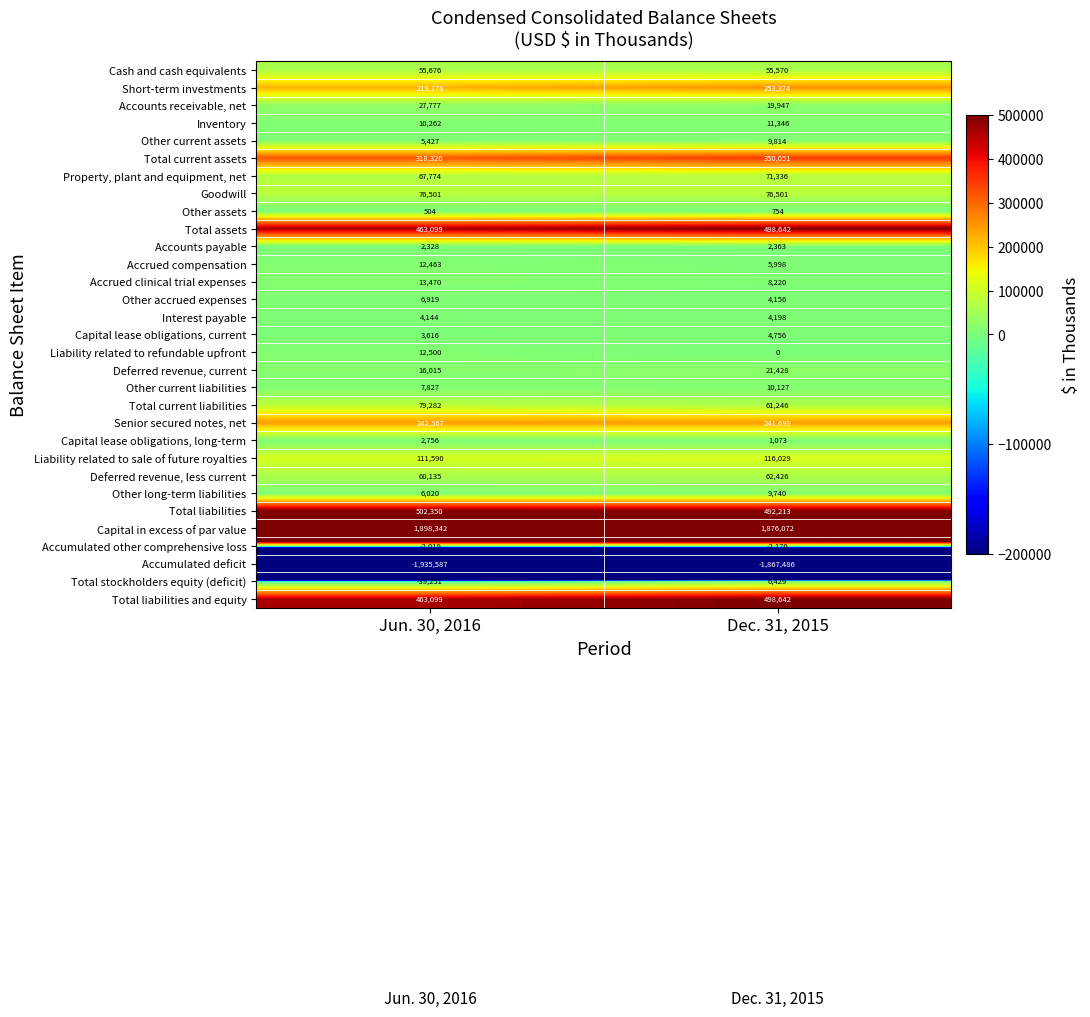

Rank the categories by Other assets value from lowest to highest.

Jun. 30, 2016, Dec. 31, 2015